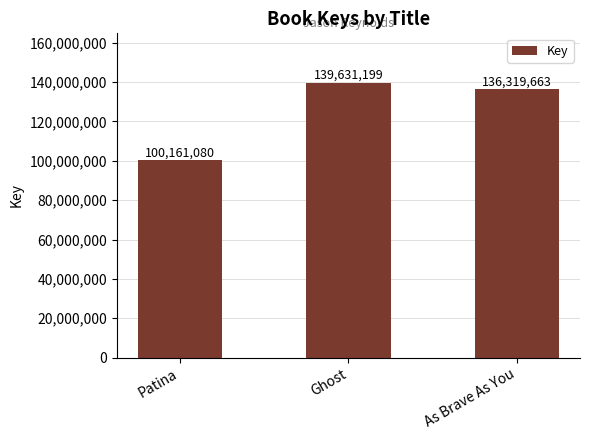

What is the difference between the values at Ghost and Patina?

39470119